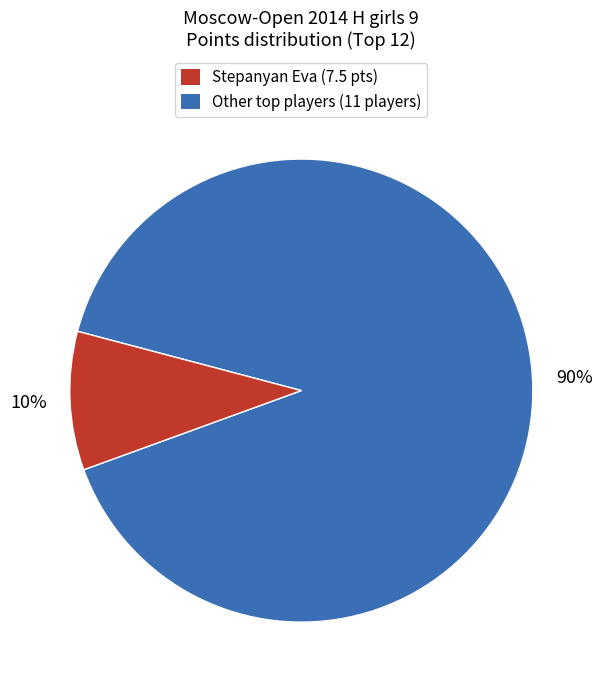

To the nearest percent, what is the average slice percentage?

50%